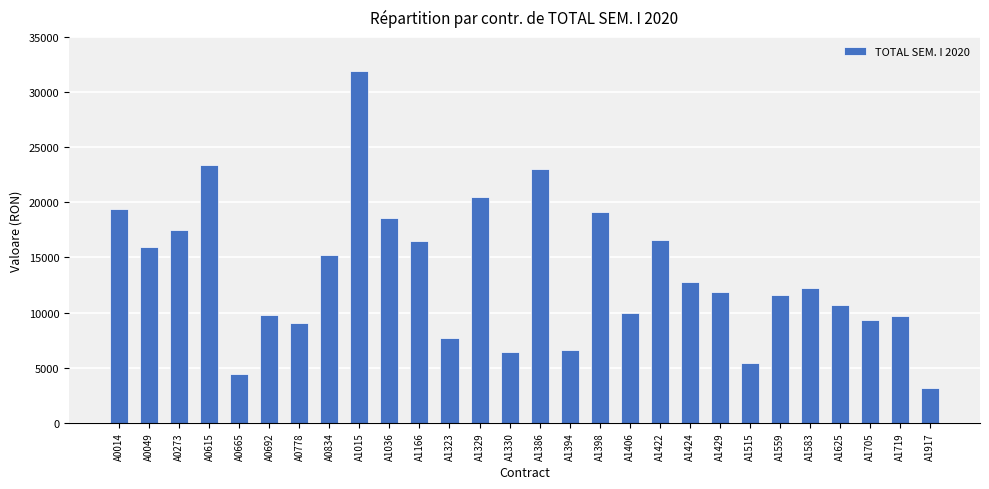

The value at A1386 is 23021.0. True or false?

True